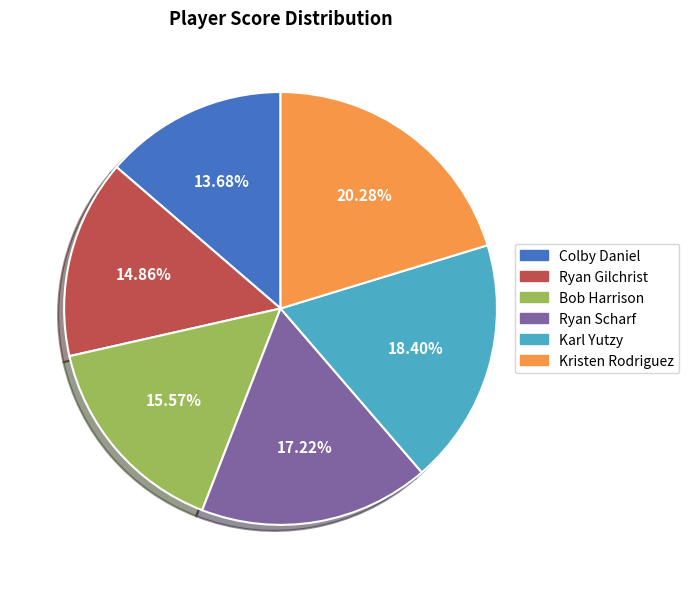

How many slices are in this pie chart?

6